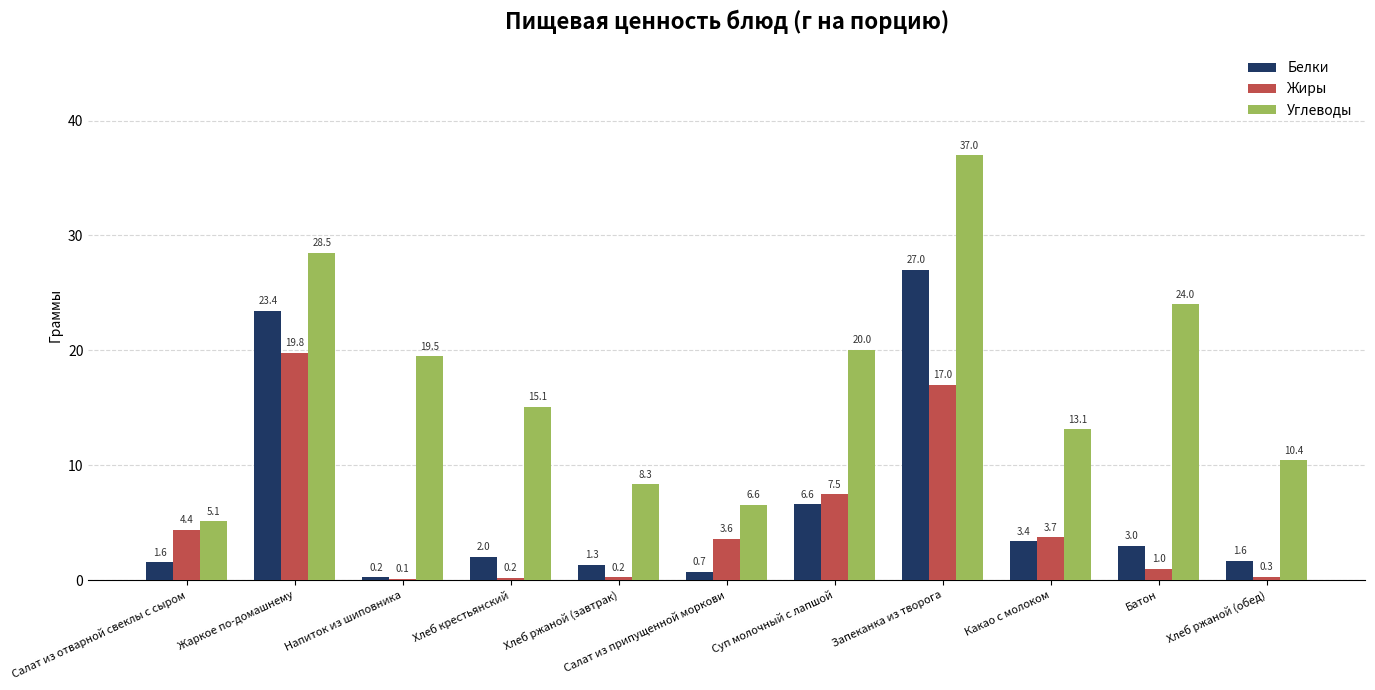

How many groups of bars are there?

11